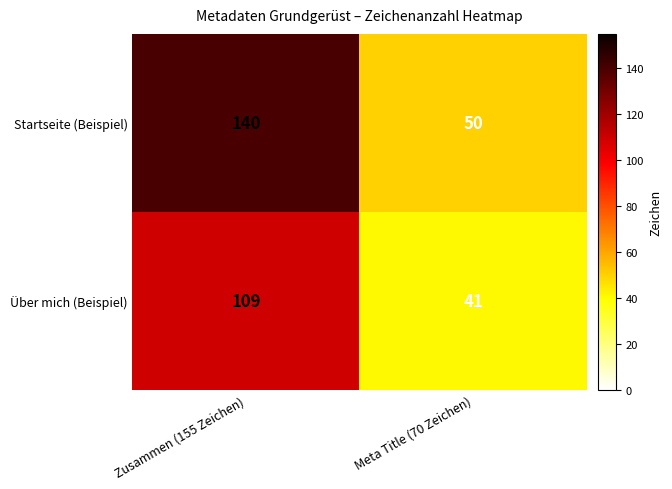

Reading left to right, list all the values displayed in this chart.

Startseite (Beispiel): 140	50
Über mich (Beispiel): 109	41